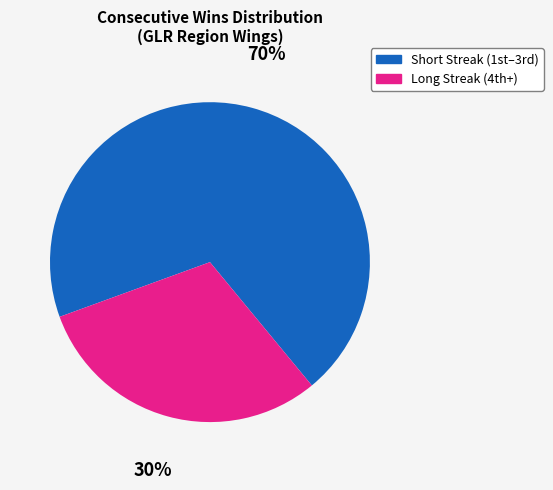

How many slices are in this pie chart?

2